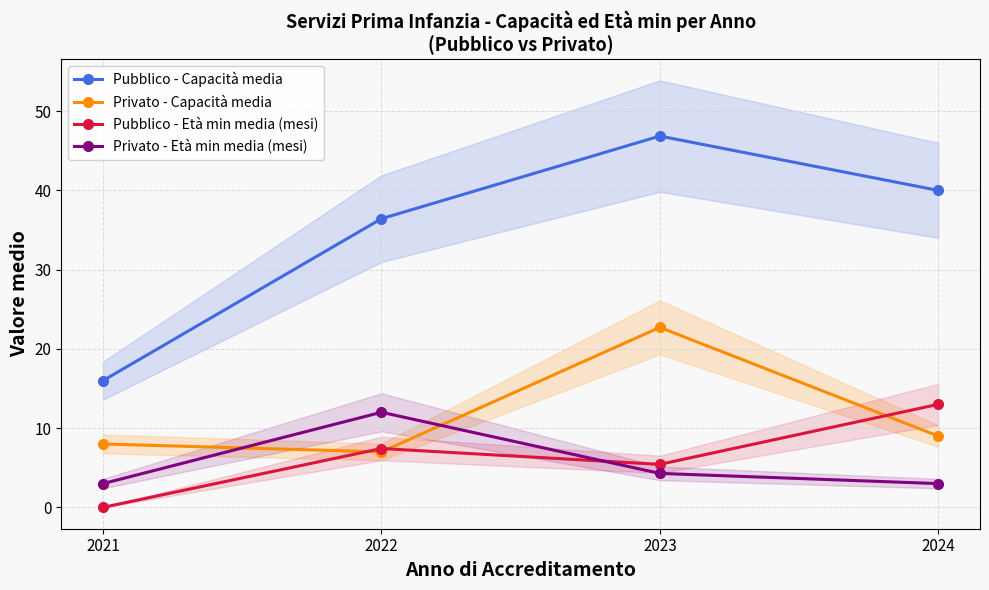

List the series in order of their peak value, highest first.

Pubblico - Capacità media, Privato - Capacità media, Pubblico - Età min media (mesi), Privato - Età min media (mesi)